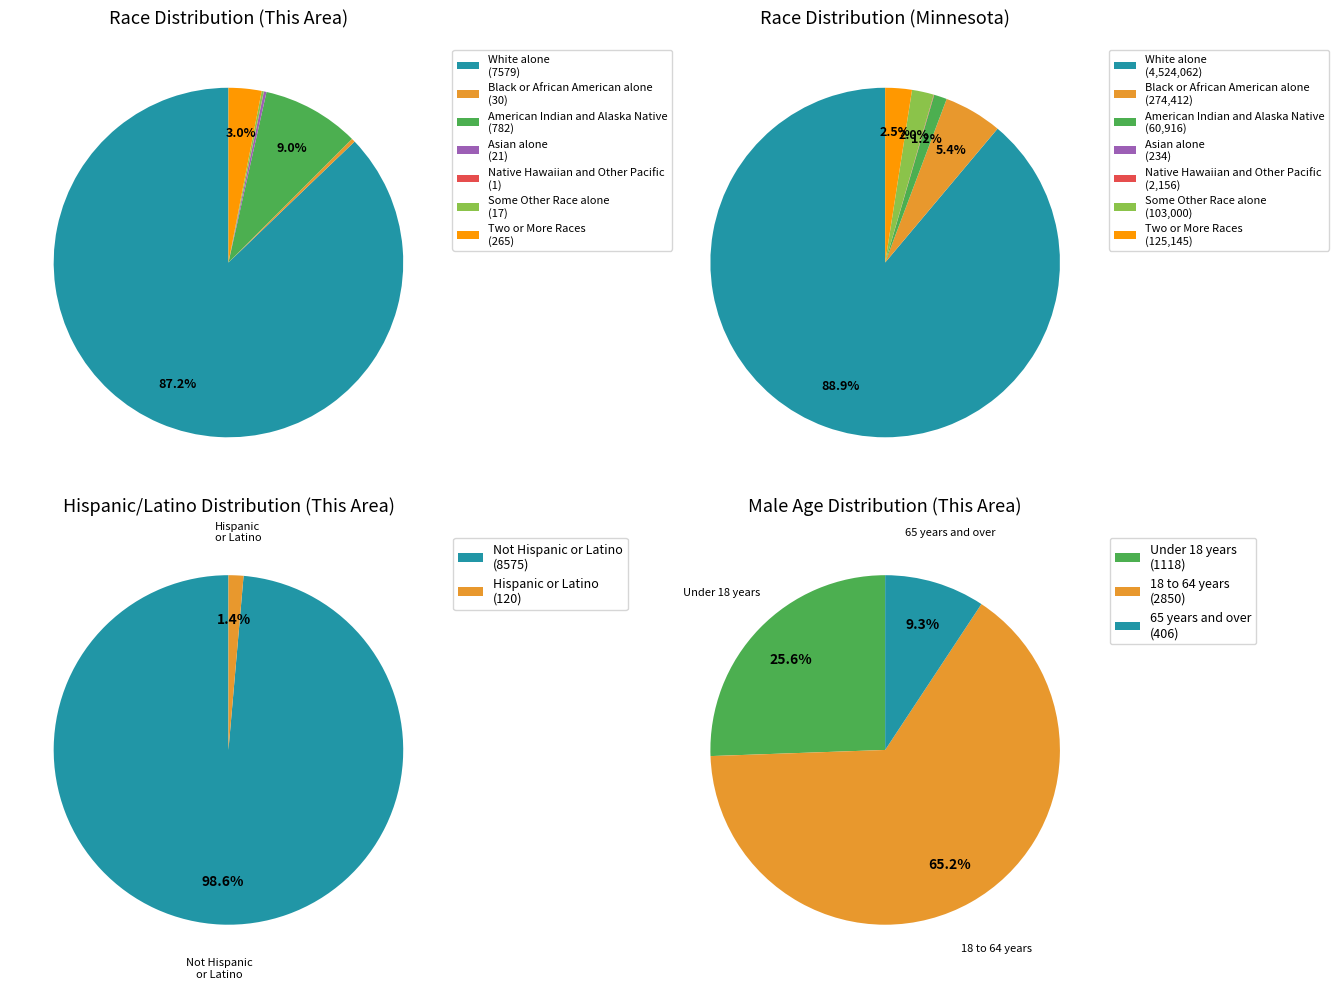

What is the largest slice in the pie chart?

White alone